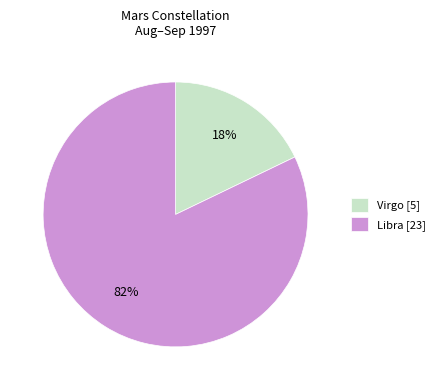

Count the number of slices in the pie.

2